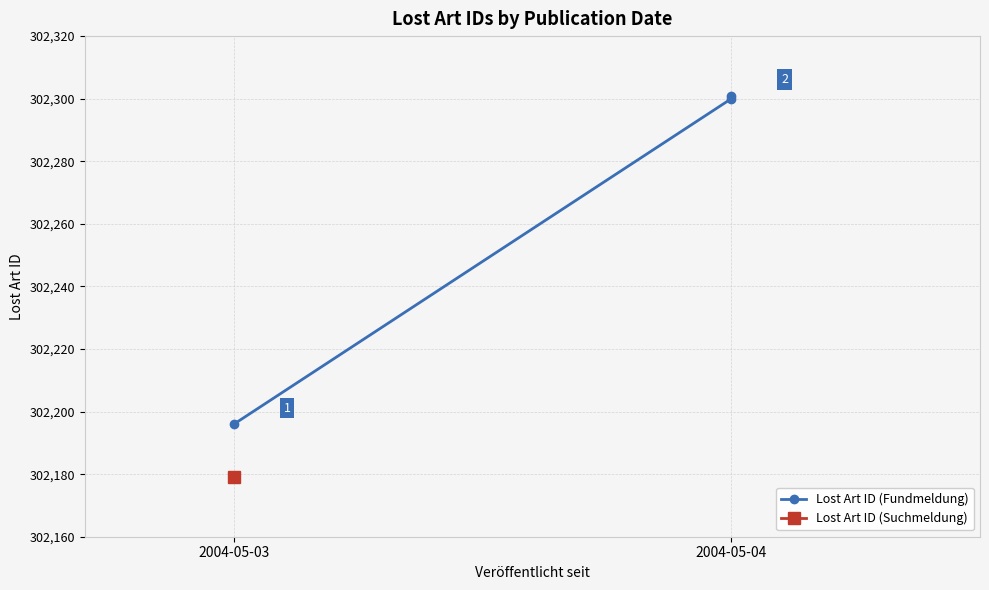

What is the maximum value shown in the chart?

302301